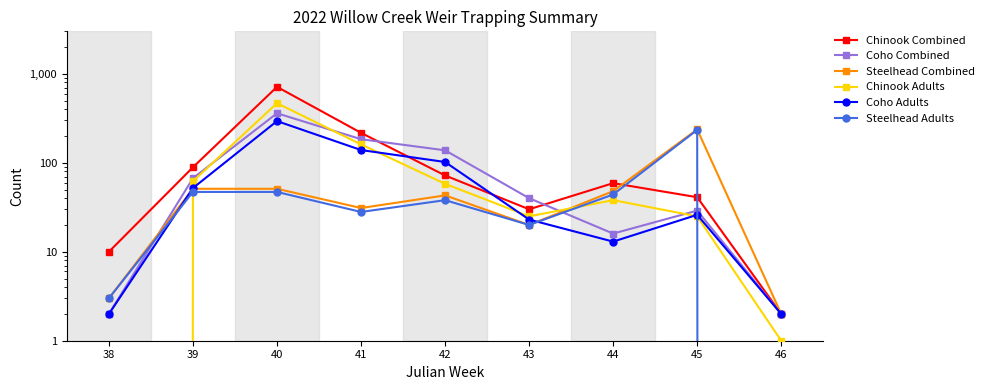

Rank the series by their maximum value, from lowest to highest.

Steelhead Adults, Steelhead Combined, Coho Adults, Coho Combined, Chinook Adults, Chinook Combined